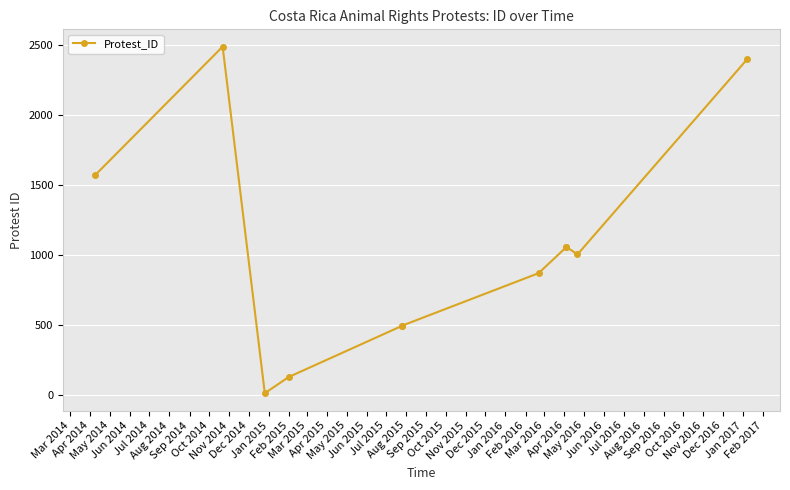

What is the minimum value shown in the chart?

13